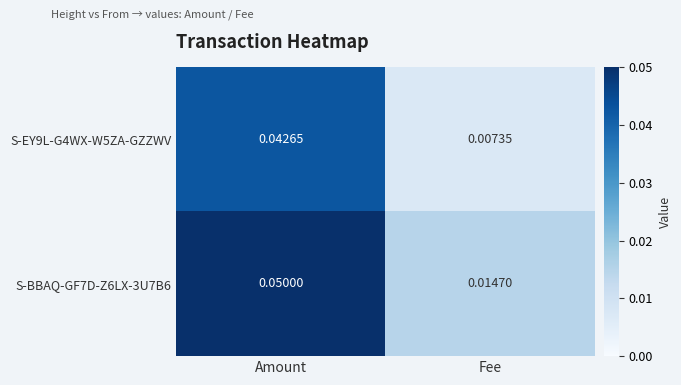

Rank the categories by S-BBAQ-GF7D-Z6LX-3U7B6 value from lowest to highest.

Fee, Amount